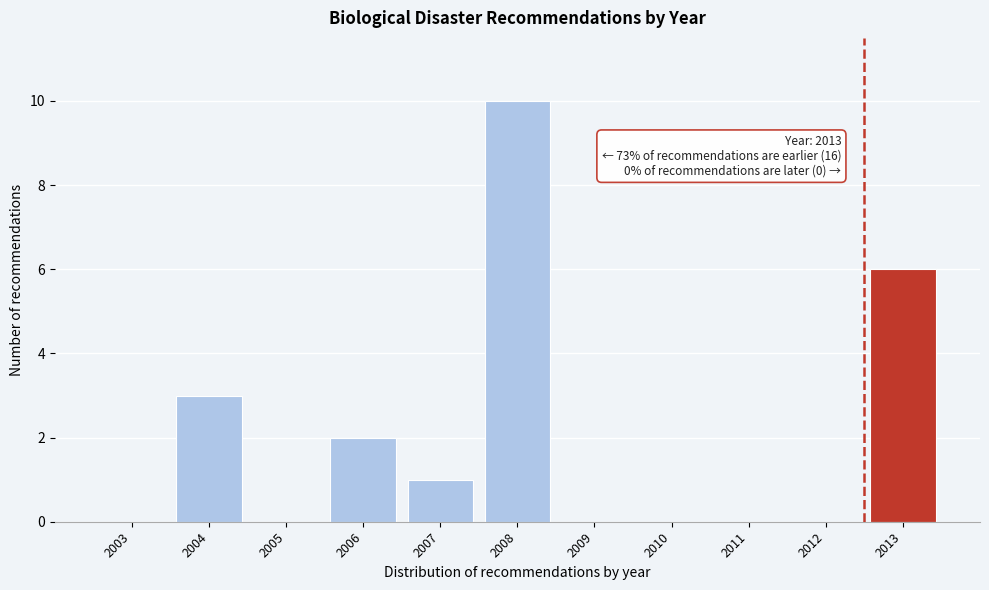

Reading right to left, transcribe all the data shown in this chart.

2013=6	2012=0	2011=0	2010=0	2009=0	2008=10	2007=1	2006=2	2005=0	2004=3	2003=0